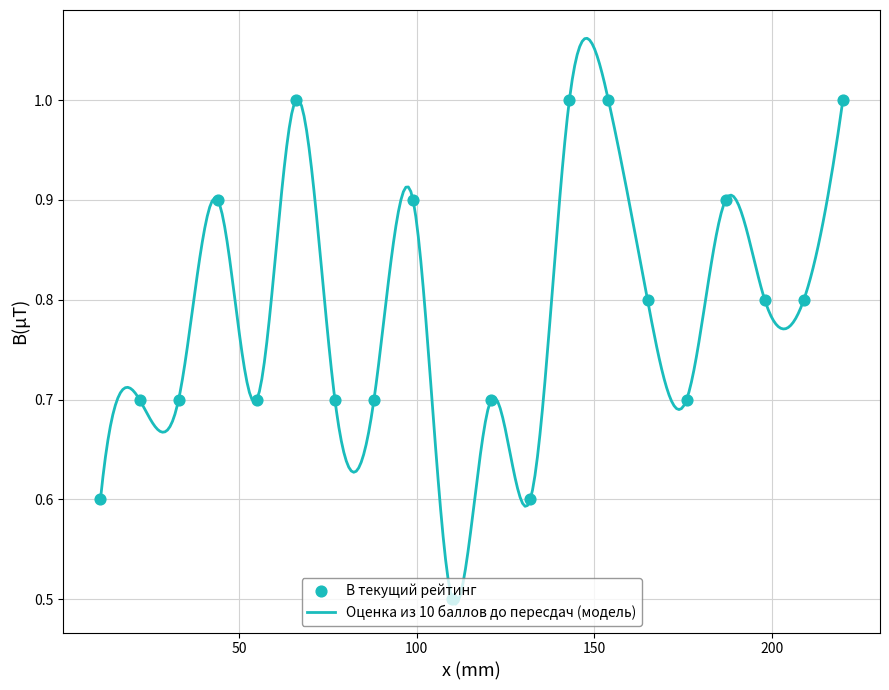

Which has a higher value, 19 or 9?

9